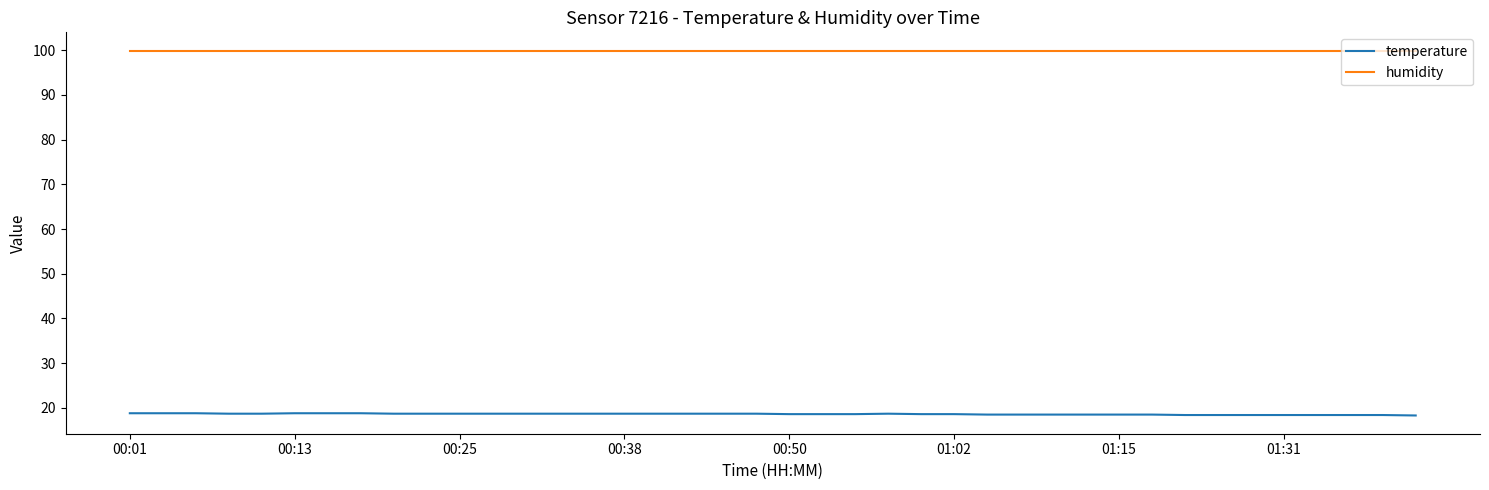

List the series in order of their overall mean, highest first.

humidity, temperature